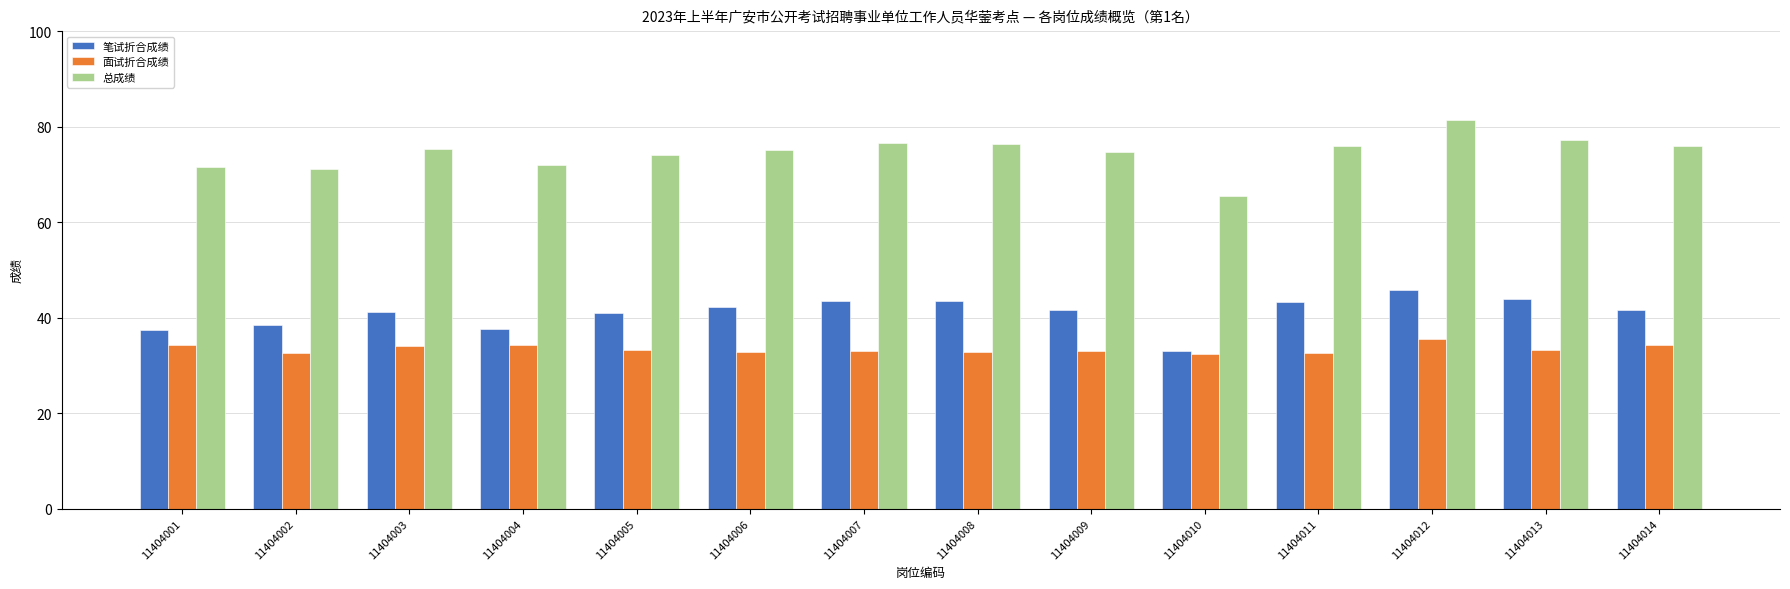

Which label corresponds to the largest value in the chart?

11404012